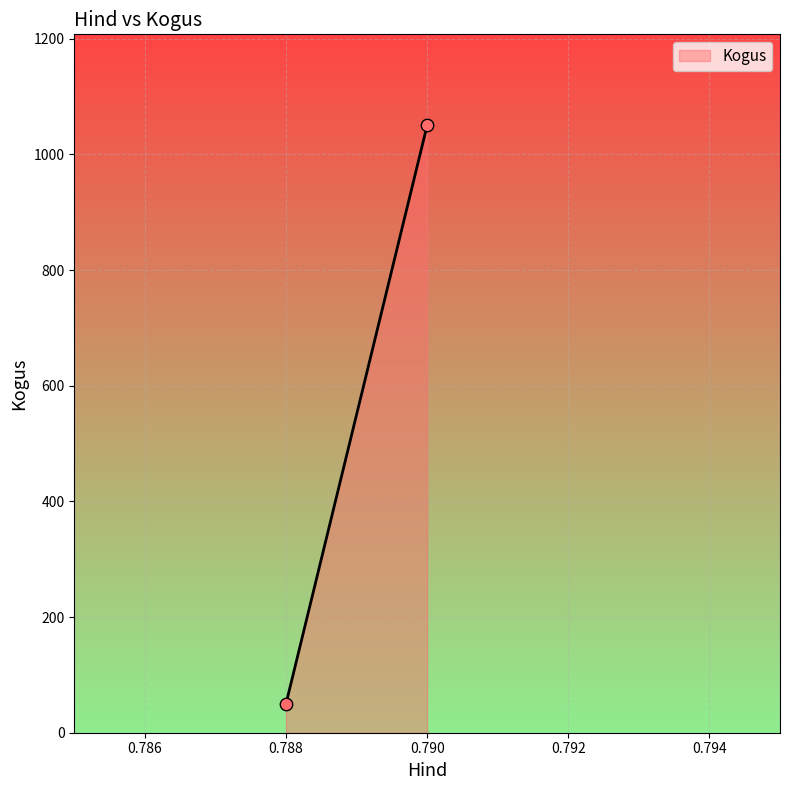

What is the range of Y values (max minus min)?

1000